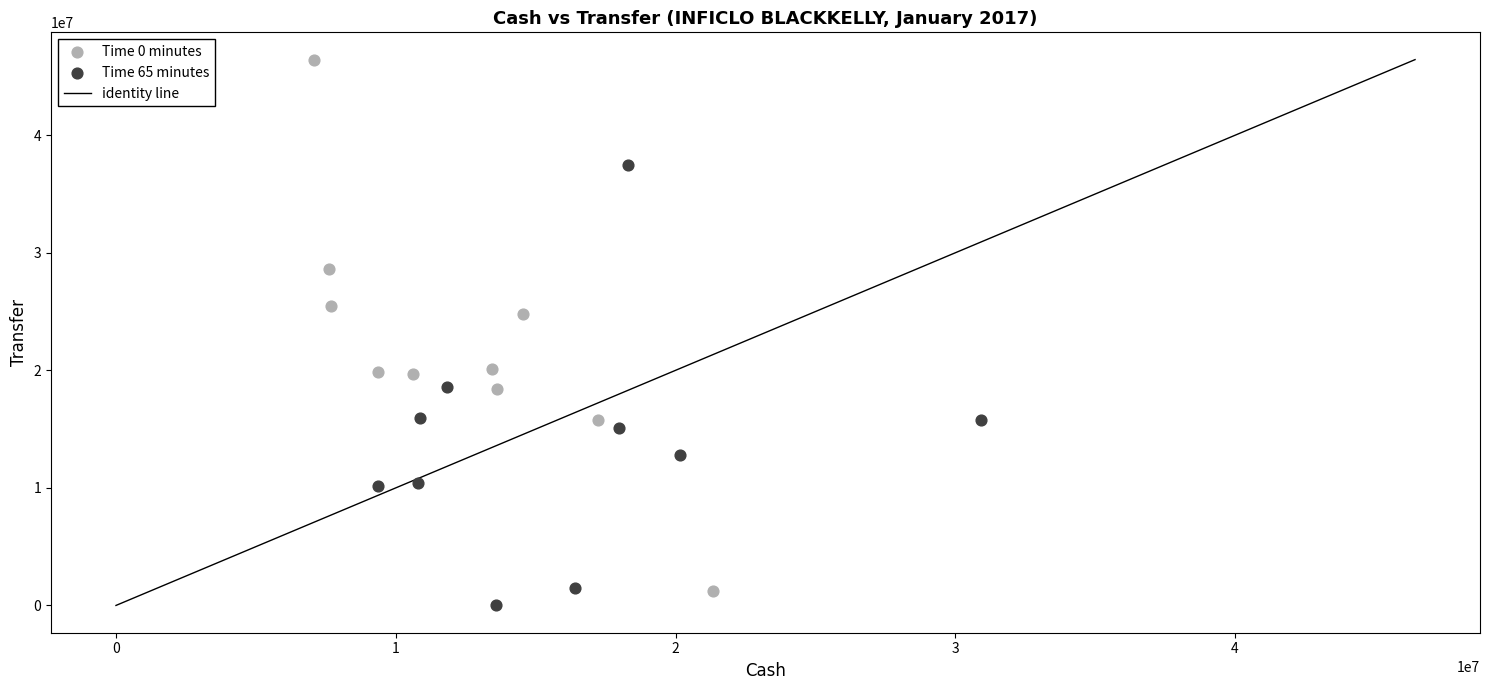

Which series contains the highest Y value?

Time 0 minutes